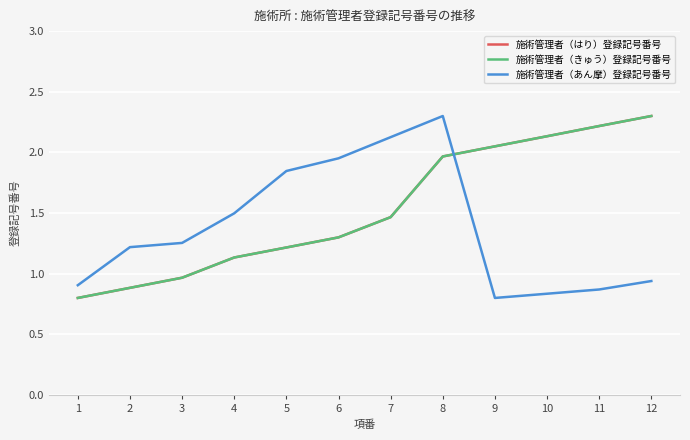

What is the sum of all 施術管理者（あん摩）登録記号番号 values?

16.5